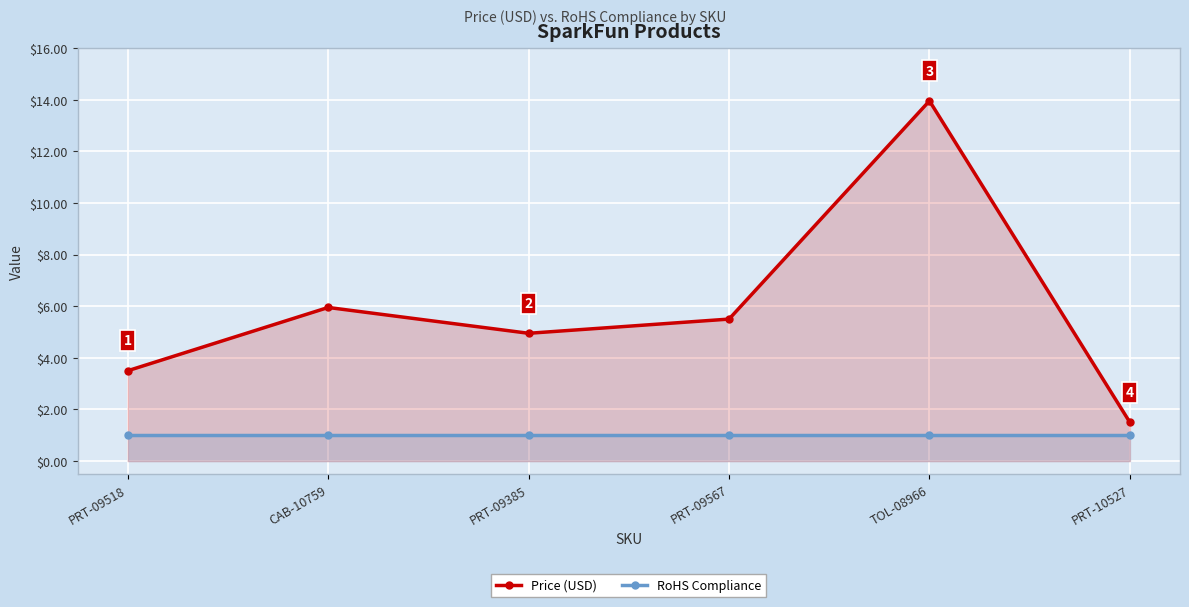

What is the approximate value of RoHS Compliance at PRT-09385?

1.0